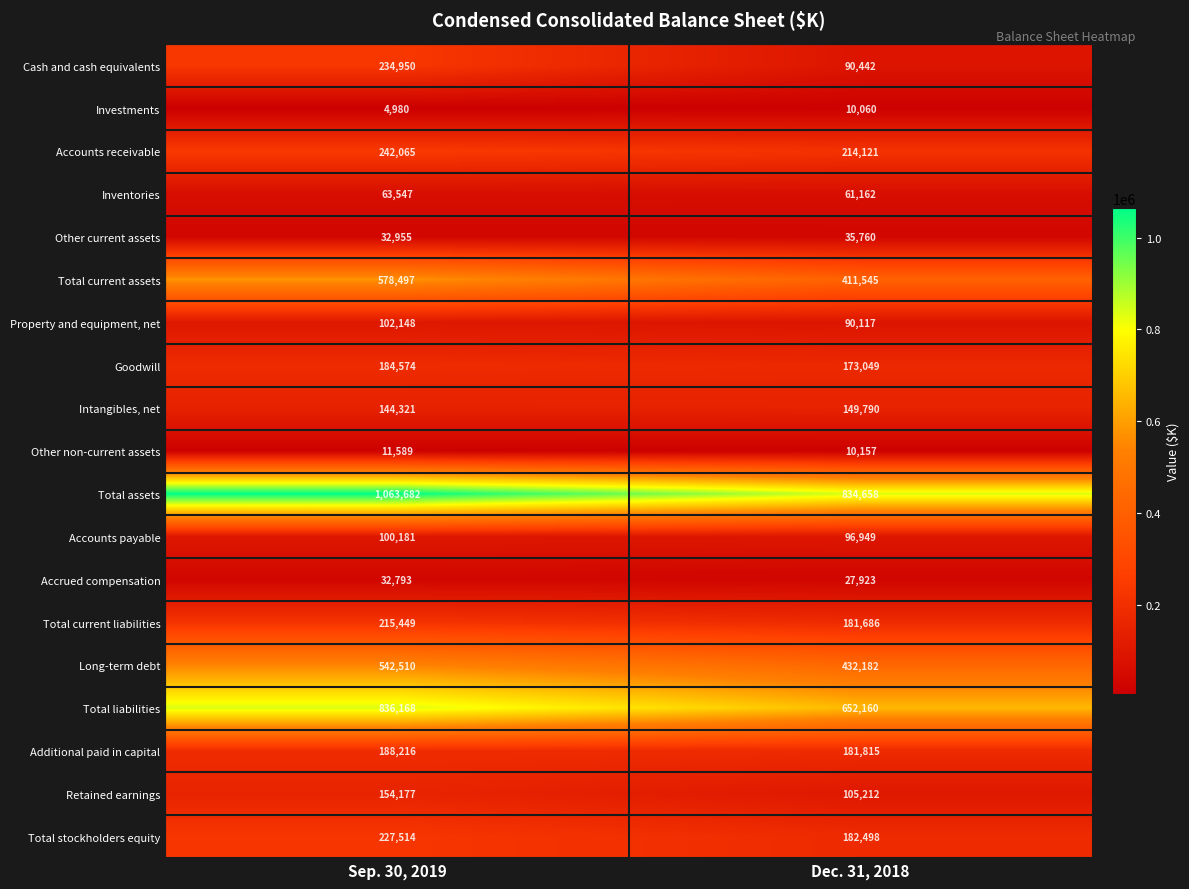

Rank the series by their maximum value, from highest to lowest.

Total assets, Total liabilities, Total current assets, Long-term debt, Accounts receivable, Cash and cash equivalents, Total stockholders equity, Total current liabilities, Additional paid in capital, Goodwill, Retained earnings, Intangibles, net, Property and equipment, net, Accounts payable, Inventories, Other current assets, Accrued compensation, Other non-current assets, Investments